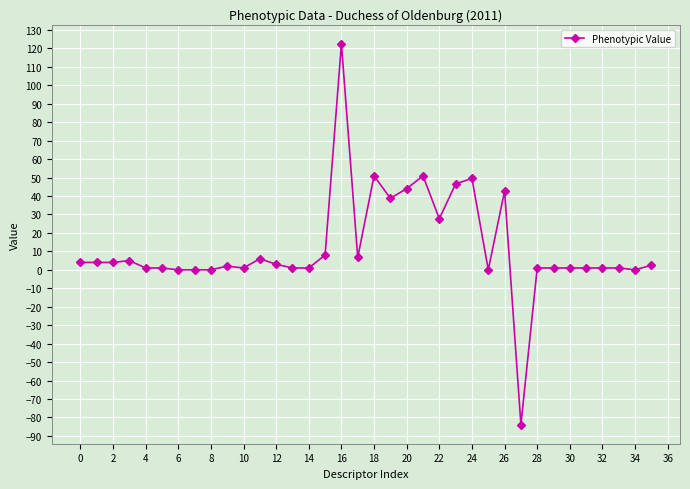

What is the average value?

12.4